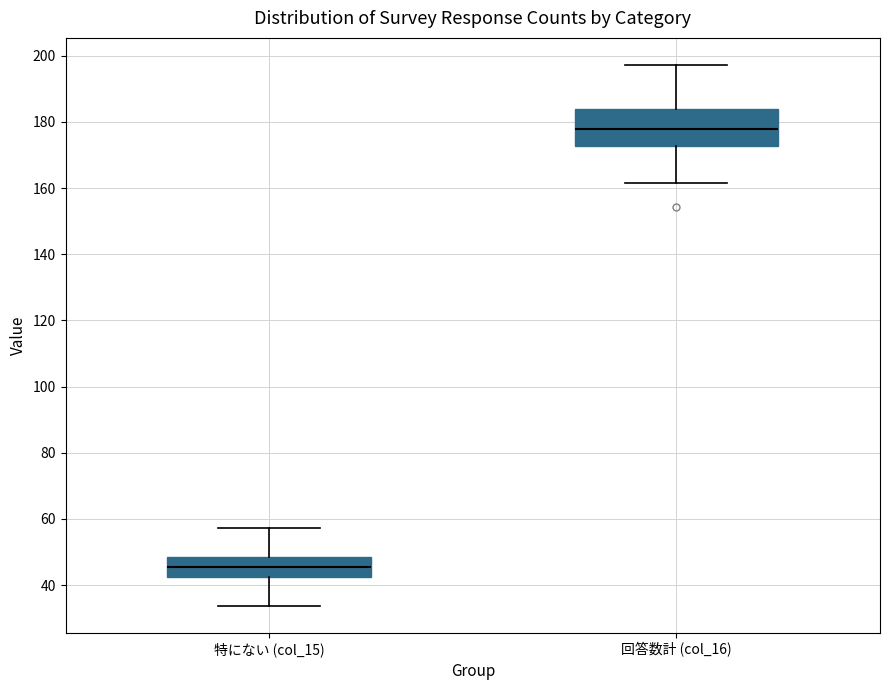

Where is the lower edge of the box for 特にない (col_15) on the y-axis? The values are not printed on the chart, so give them approximately, as read against the axis.

42